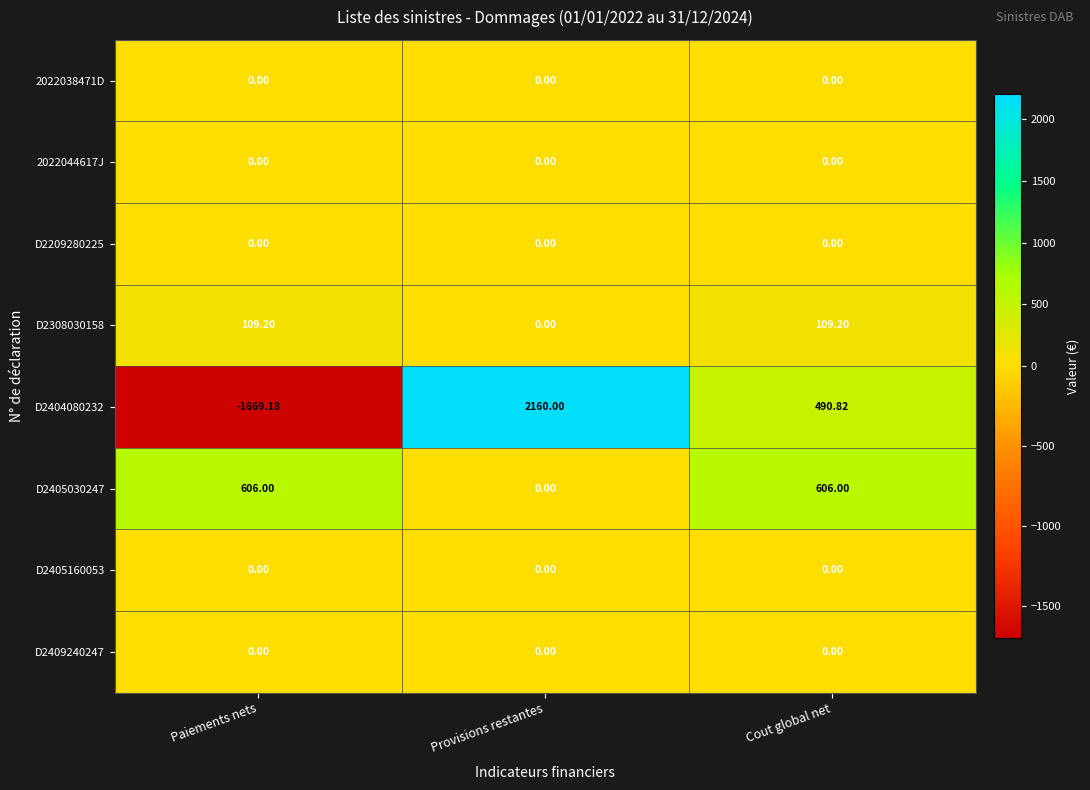

At which label does D2308030158 reach its minimum?

Provisions restantes